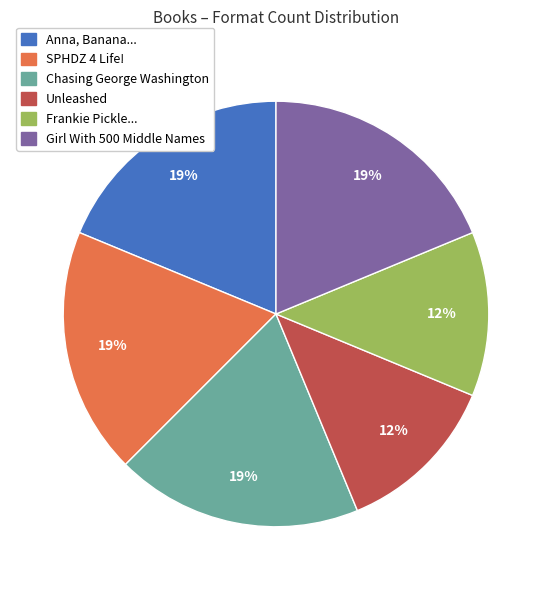

Count the number of slices in the pie.

6